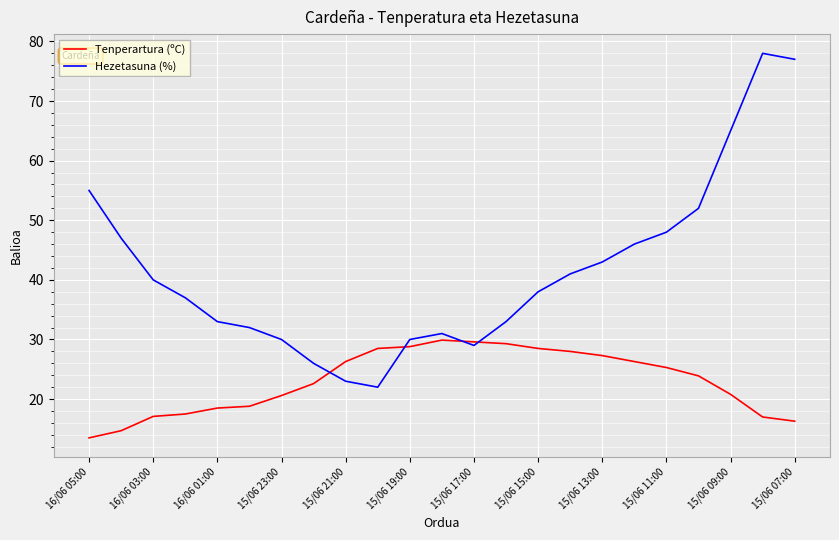

Which series has the largest total across all categories?

Hezetasuna (%)